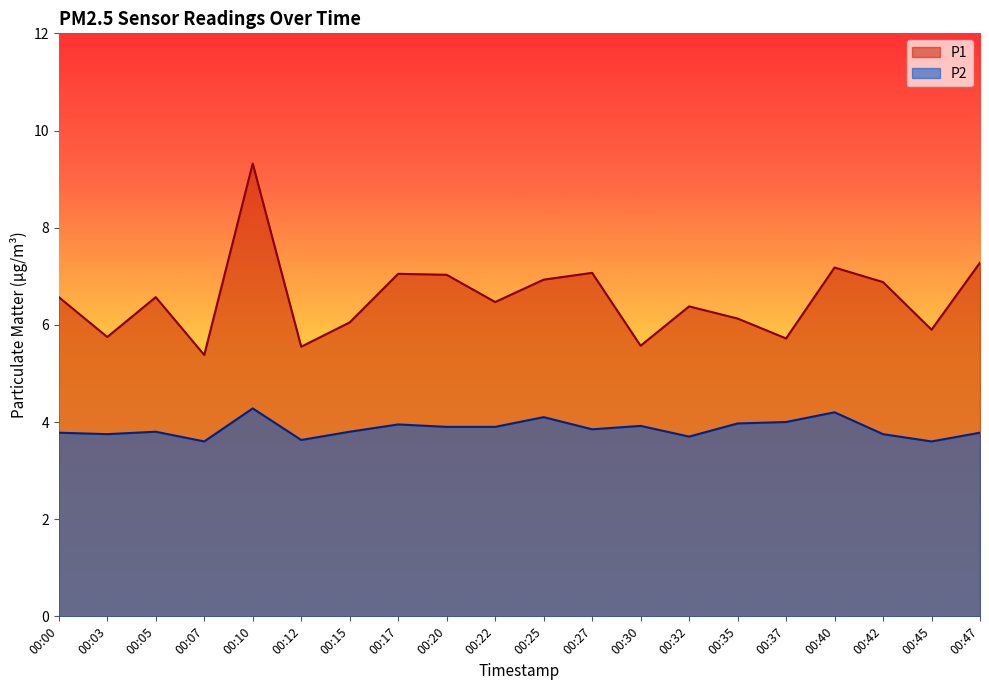

Reading right to left, transcribe all the data shown in this chart.

P1: 7.3	5.9	6.9	7.2	5.7	6.1	6.4	5.6	7.1	6.9	6.5	7.0	7.0	6.0	5.5	9.3	5.4	6.6	5.8	6.6
P2: 3.8	3.6	3.8	4.2	4.0	4.0	3.7	3.9	3.9	4.1	3.9	3.9	4.0	3.8	3.6	4.3	3.6	3.8	3.8	3.8